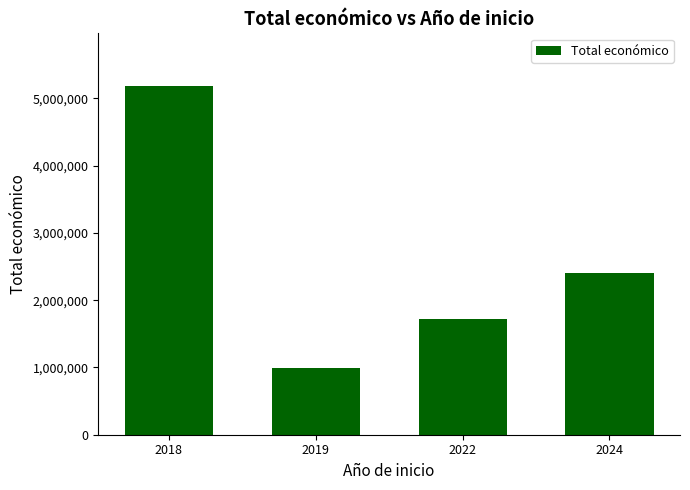

What is the minimum value shown in the chart?

998162